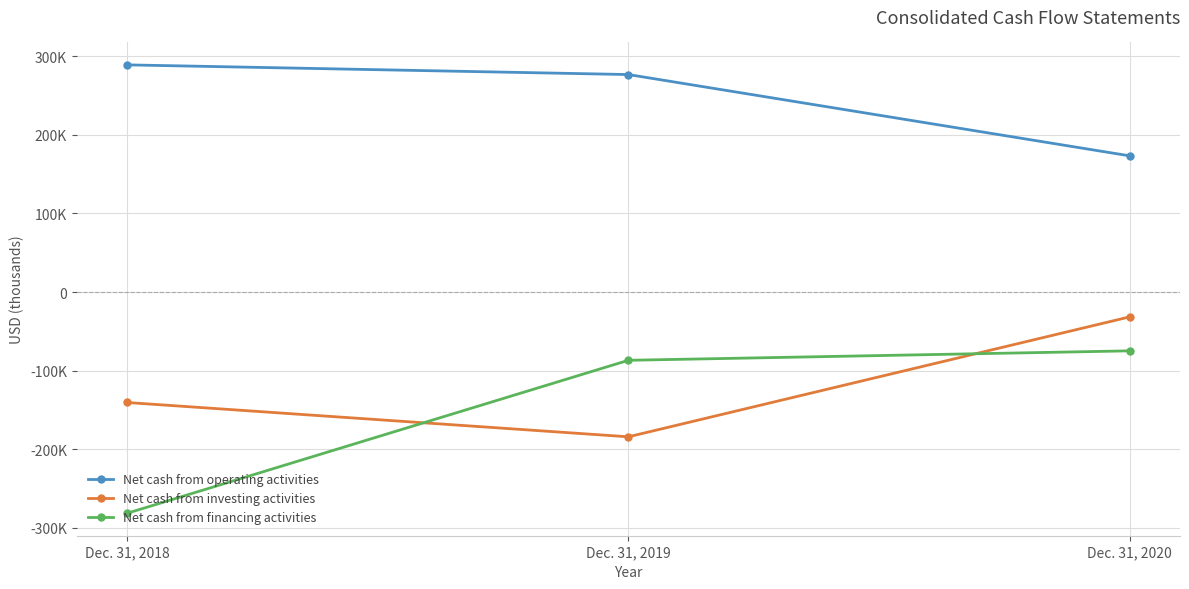

What is the value of the Net cash from investing activities point at the 3rd from the left?

-31643